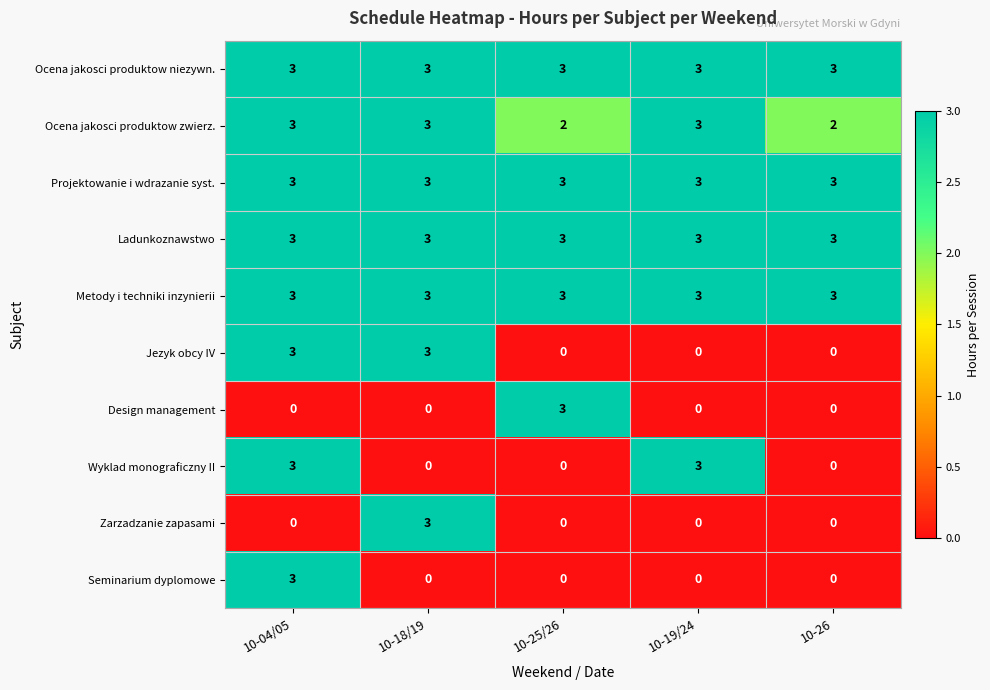

At how many categories does at least one series exceed 2?

5